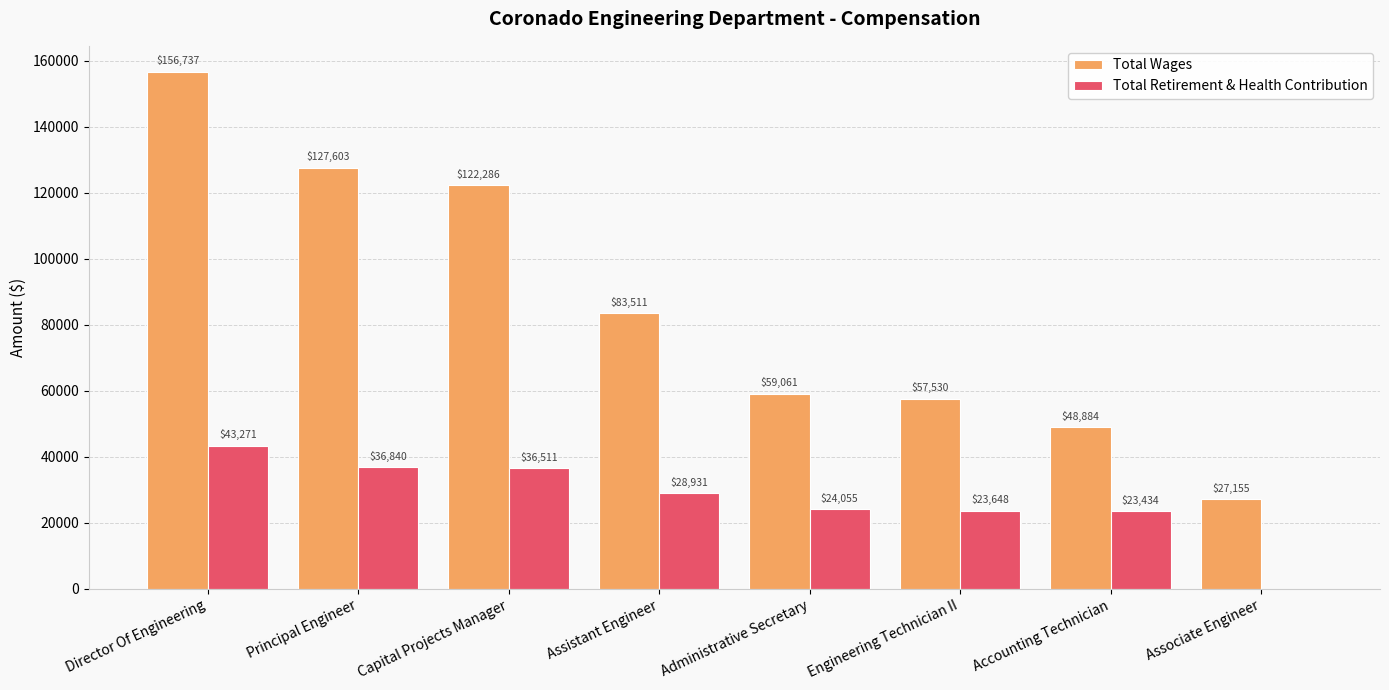

What is the sum of the Total Retirement & Health Contribution values at Associate Engineer and Principal Engineer?

36840